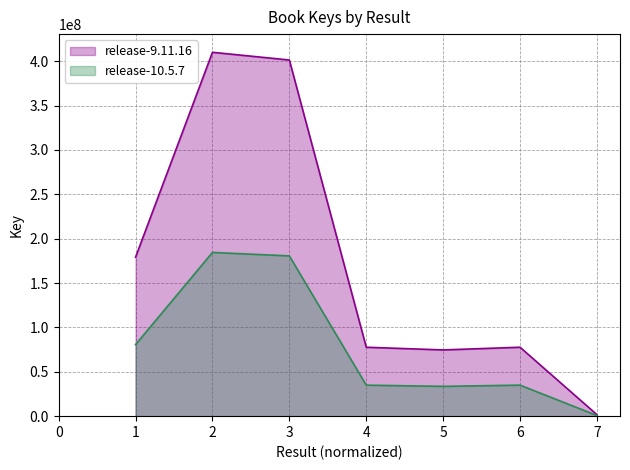

How many values are below 34958861?

3